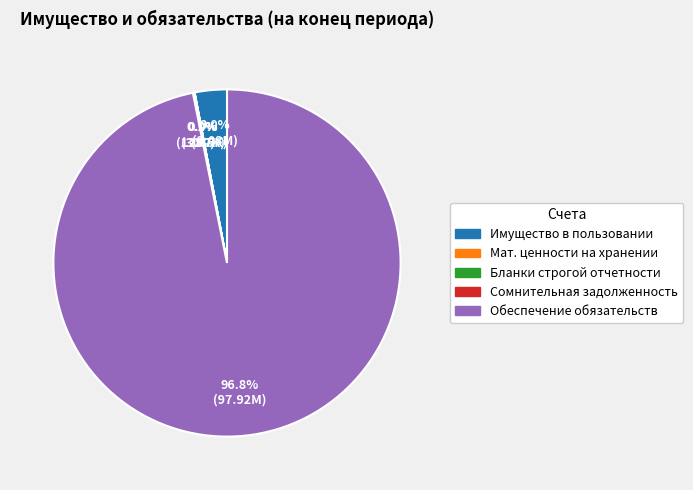

Is there a majority slice in this chart?

Yes